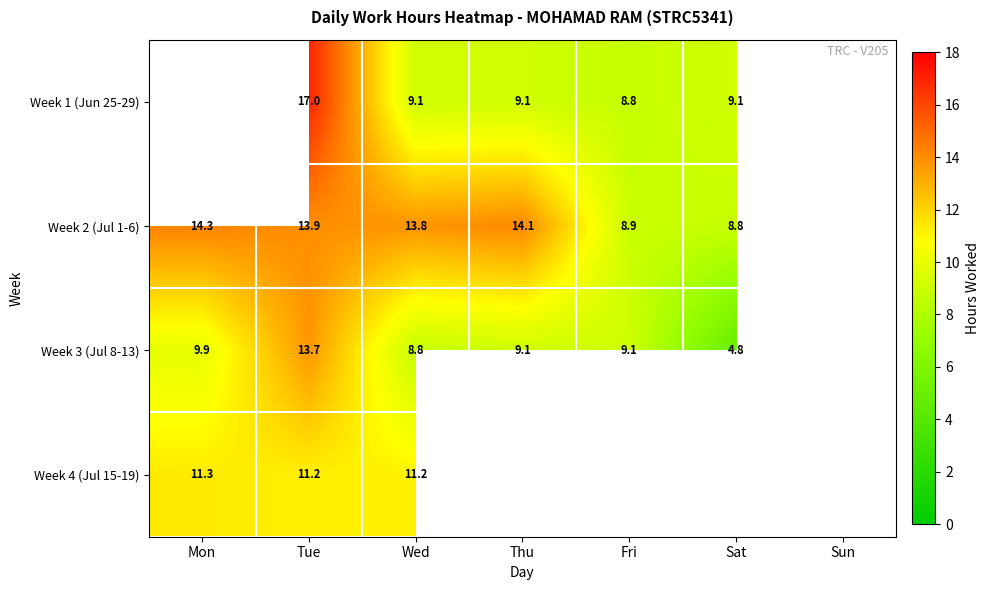

Is the value of Week 2 (Jul 1-6) at Fri greater than the value of Week 3 (Jul 8-13) at Fri?

No